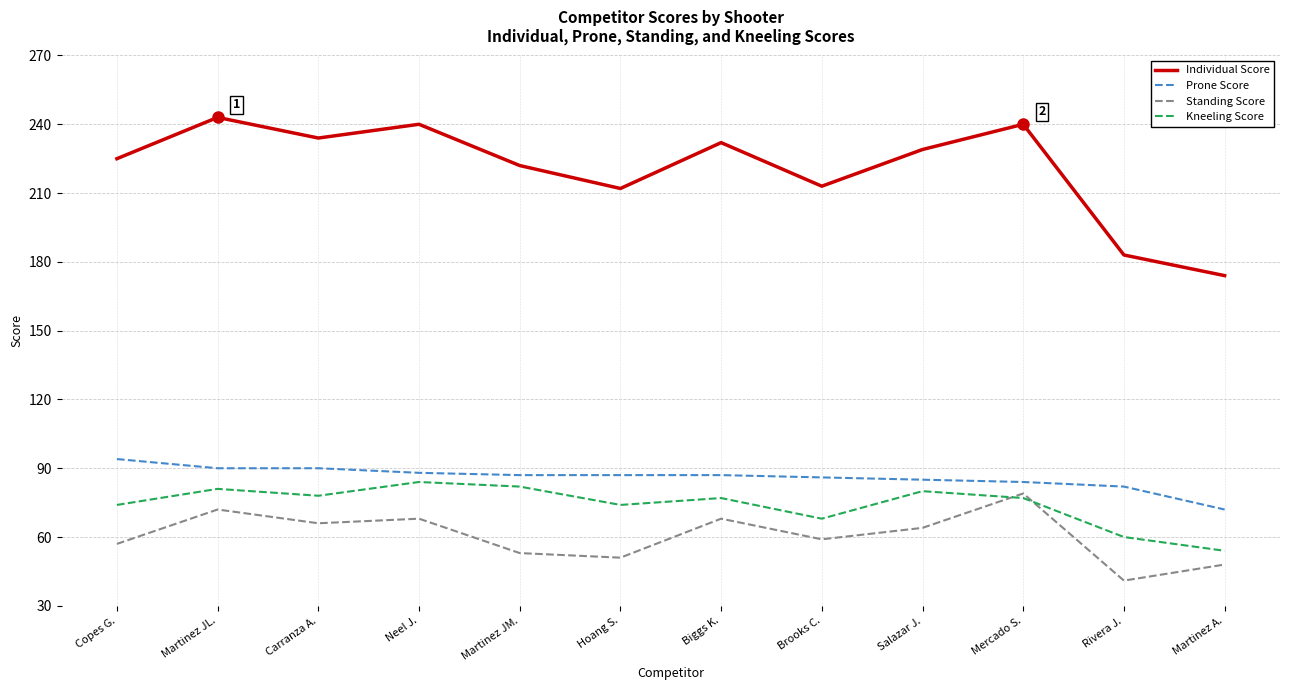

What is the difference between the maximum and minimum values in the Prone Score series?

22